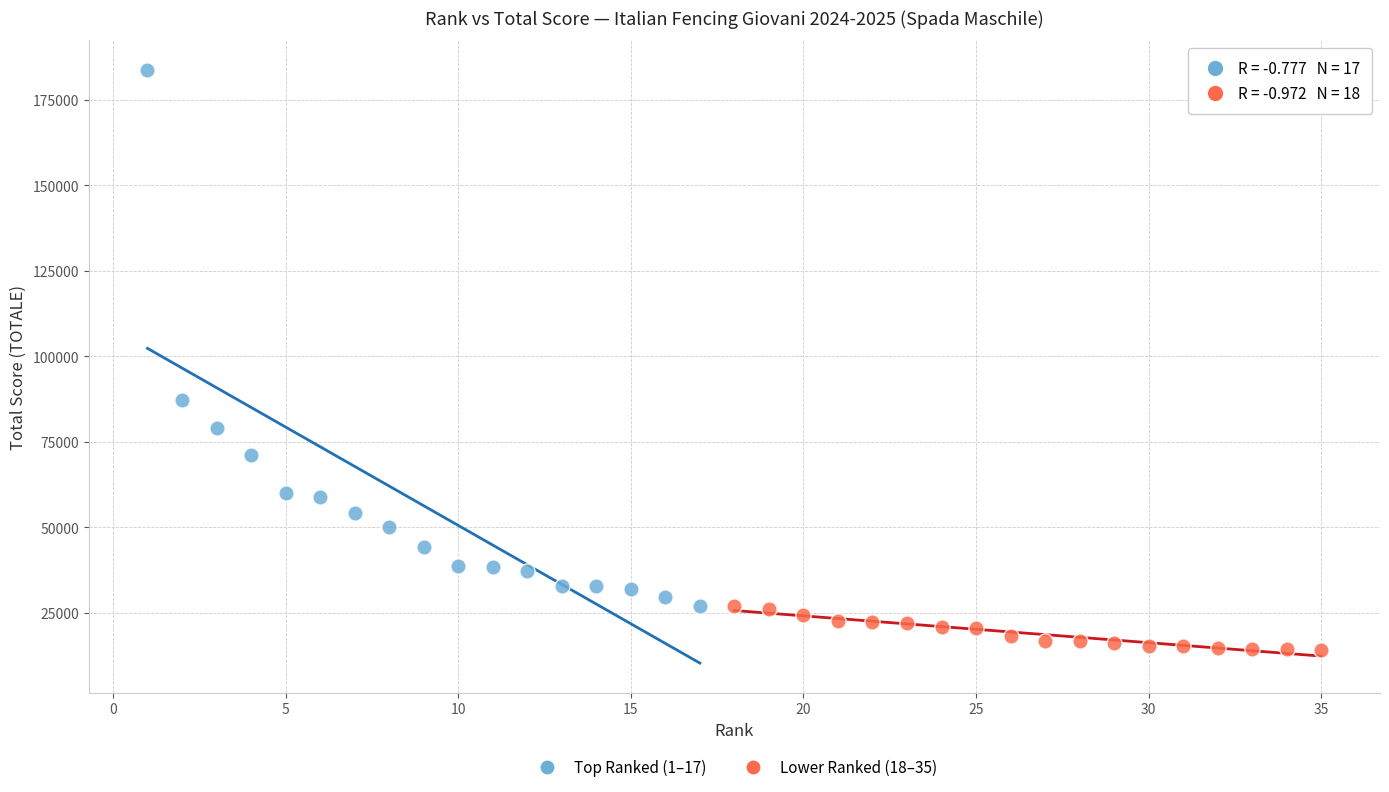

Which series reaches the minimum Y coordinate?

Lower Ranked (18–35)